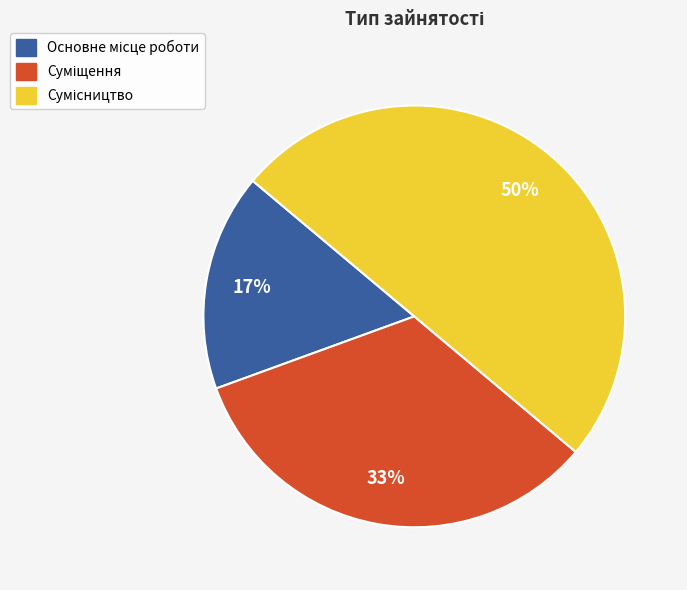

To the nearest percent, what is the average slice percentage?

33%